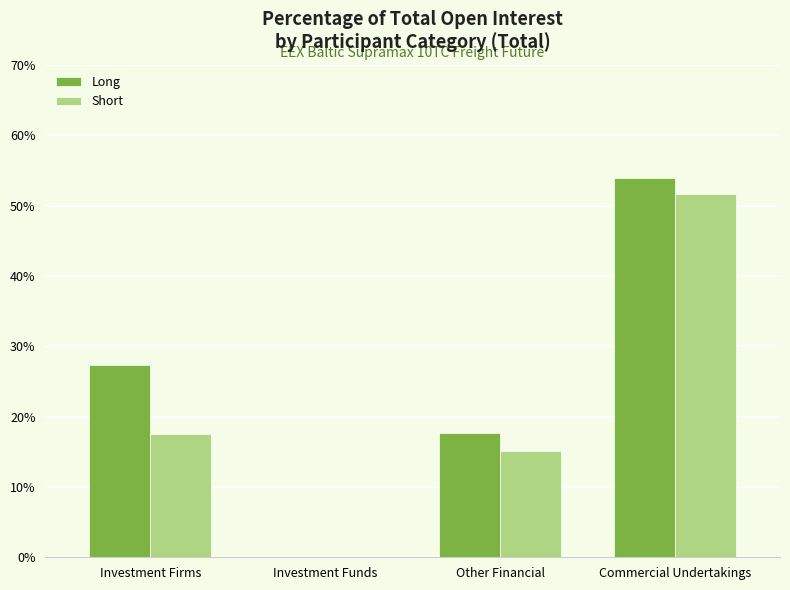

Reading left to right, list all the values displayed in this chart.

Long: Investment Firms=27.4	Investment Funds=0.0	Other Financial=17.7	Commercial Undertakings=53.9
Short: Investment Firms=17.5	Investment Funds=0.0	Other Financial=15.1	Commercial Undertakings=51.7